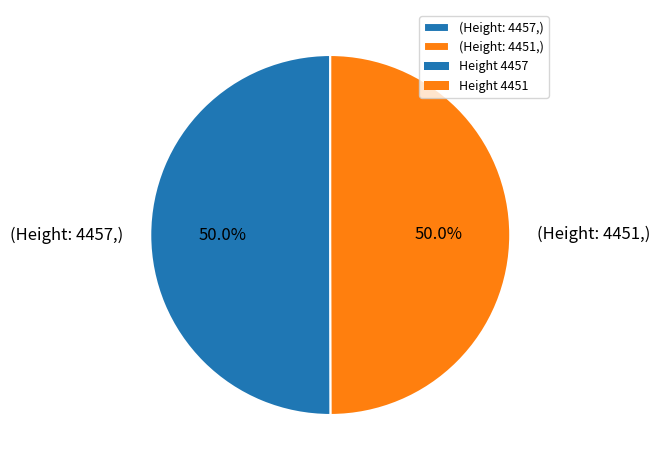

Combined, what portion of the pie is (Height: 4457,) and (Height: 4451,)?

100.0%